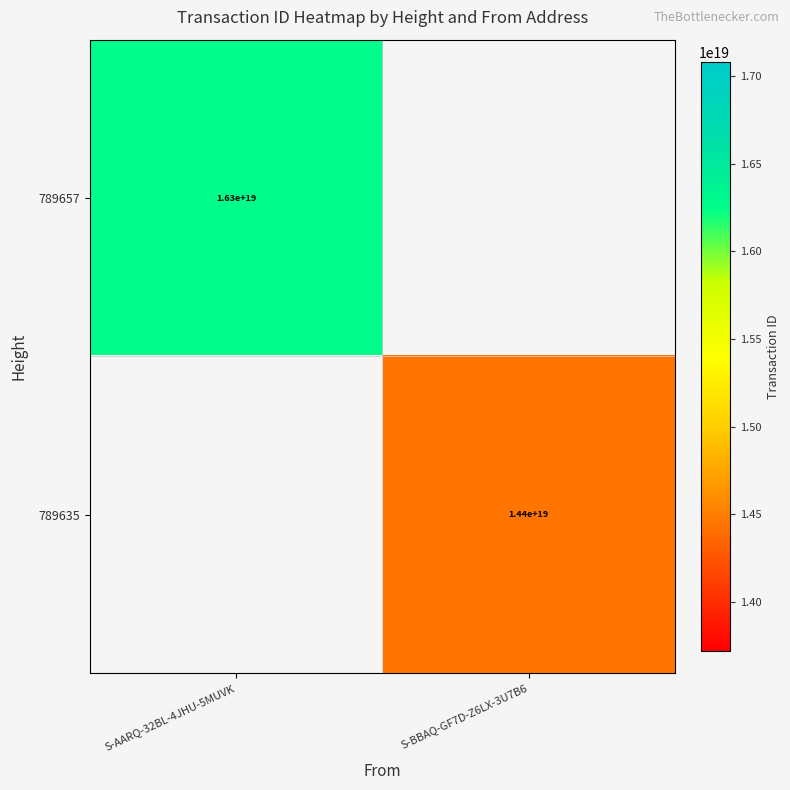

True or false: 789635 has a value of 23444268319182532608 at S-BBAQ-GF7D-Z6LX-3U7B6.

False